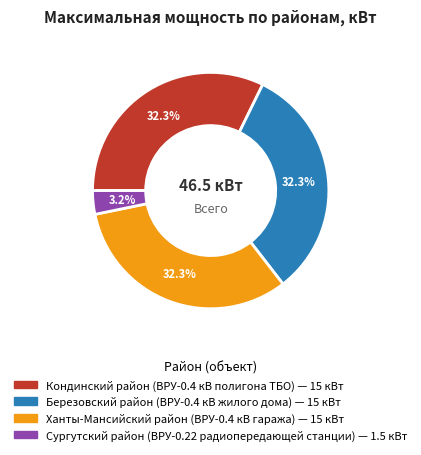

Which has a higher value, Березовский район (ВРУ-0.4 кВ жилого дома) or Сургутский район (ВРУ-0.22 радиопередающей станции)?

Березовский район (ВРУ-0.4 кВ жилого дома)